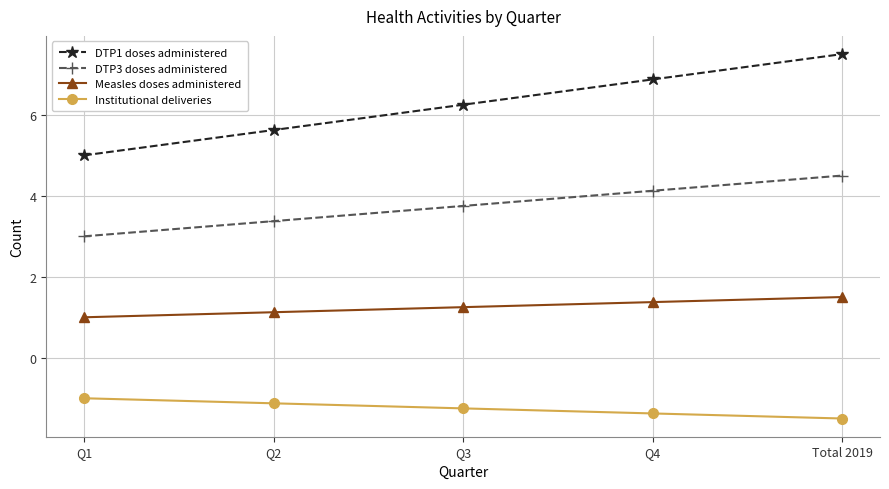

At which category is the sum across all series the highest?

Total 2019